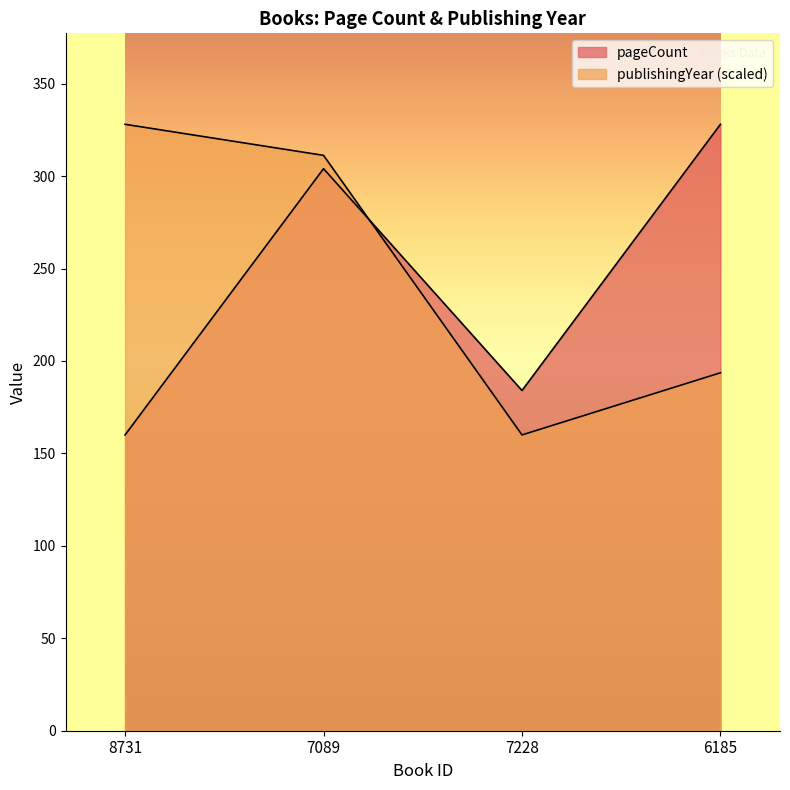

What is the greatest value displayed?

328.0